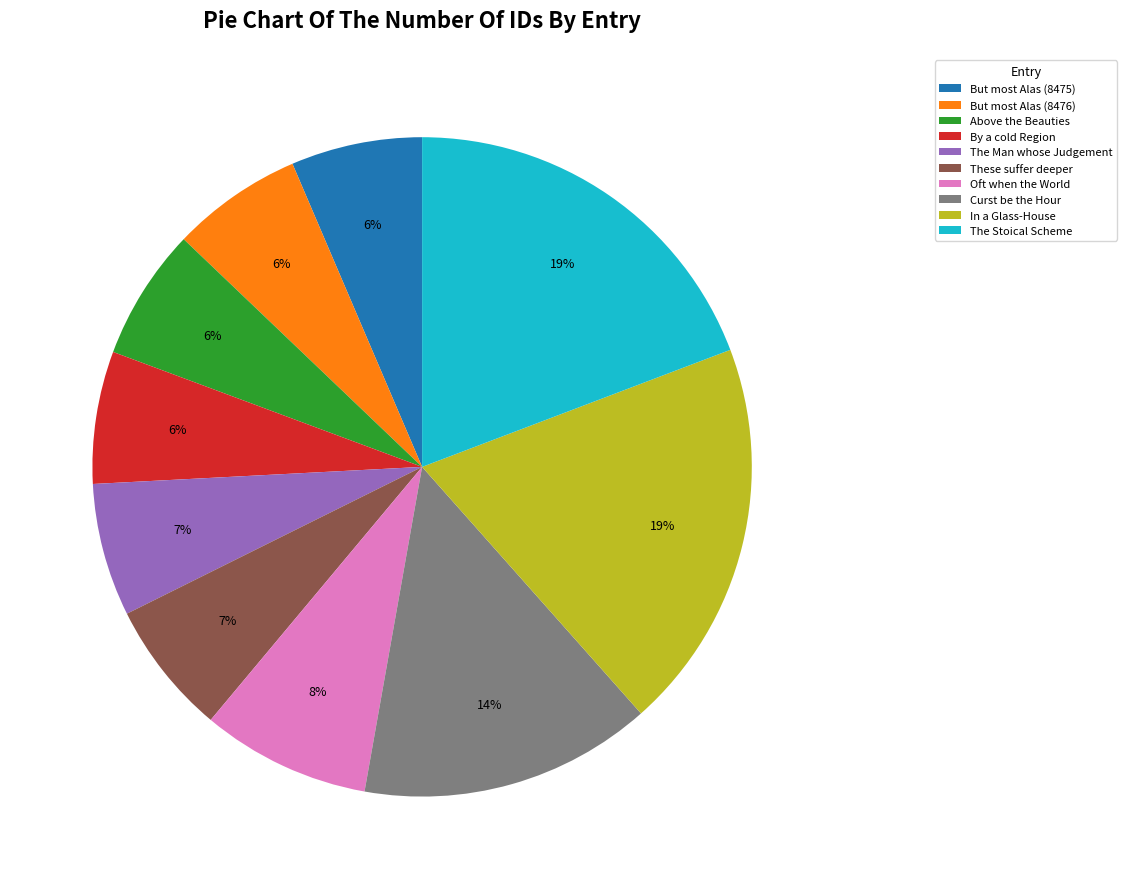

True or false: Above the Beauties accounts for 6% of the total.

True